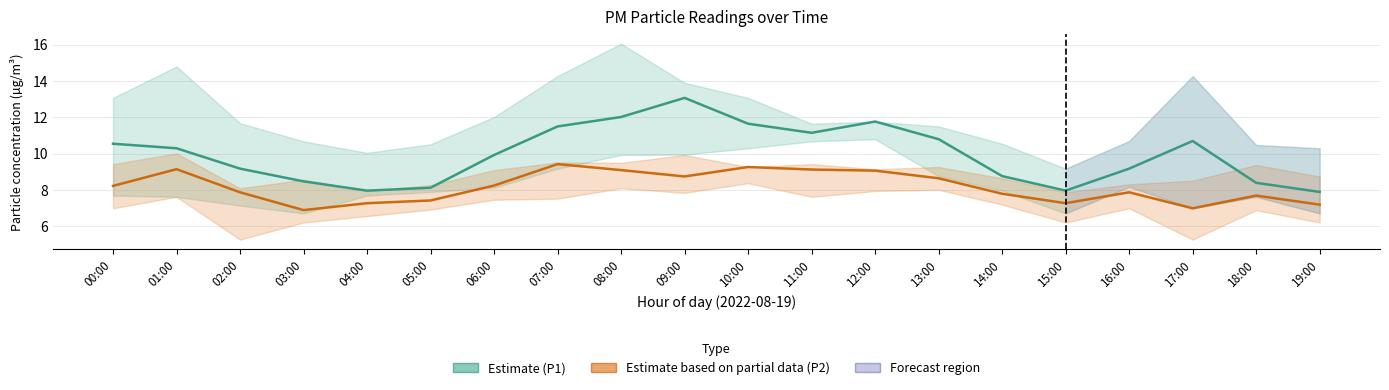

What is the difference between the P2 (Partial Estimate) values at 00:00 and 11:00?

0.9